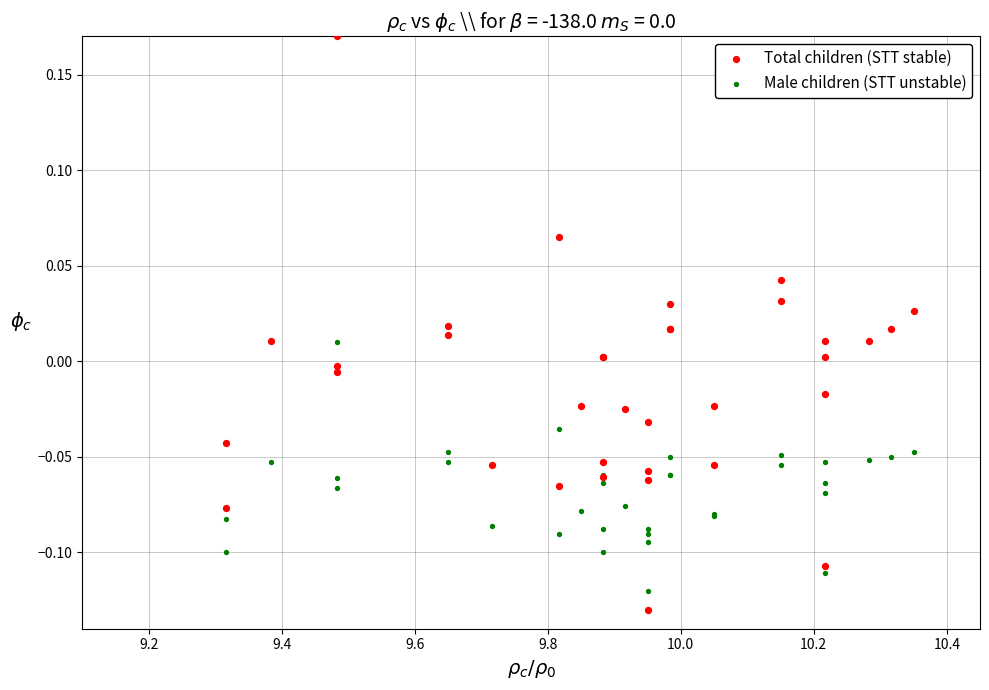

Which series contains the lowest Y value?

Total children (STT stable)